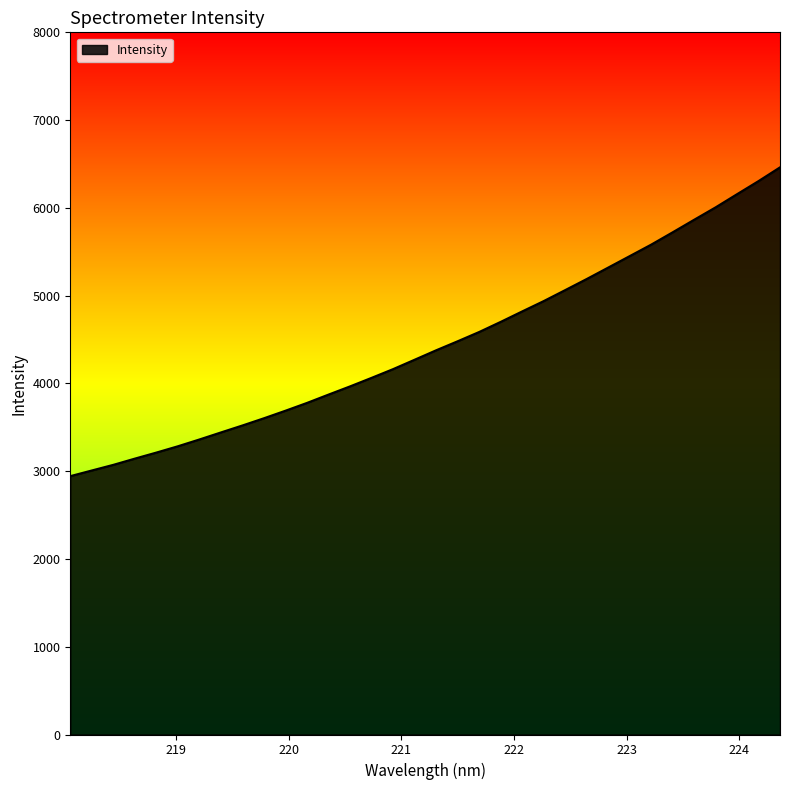

What is the difference between the maximum and minimum values?

3518.3